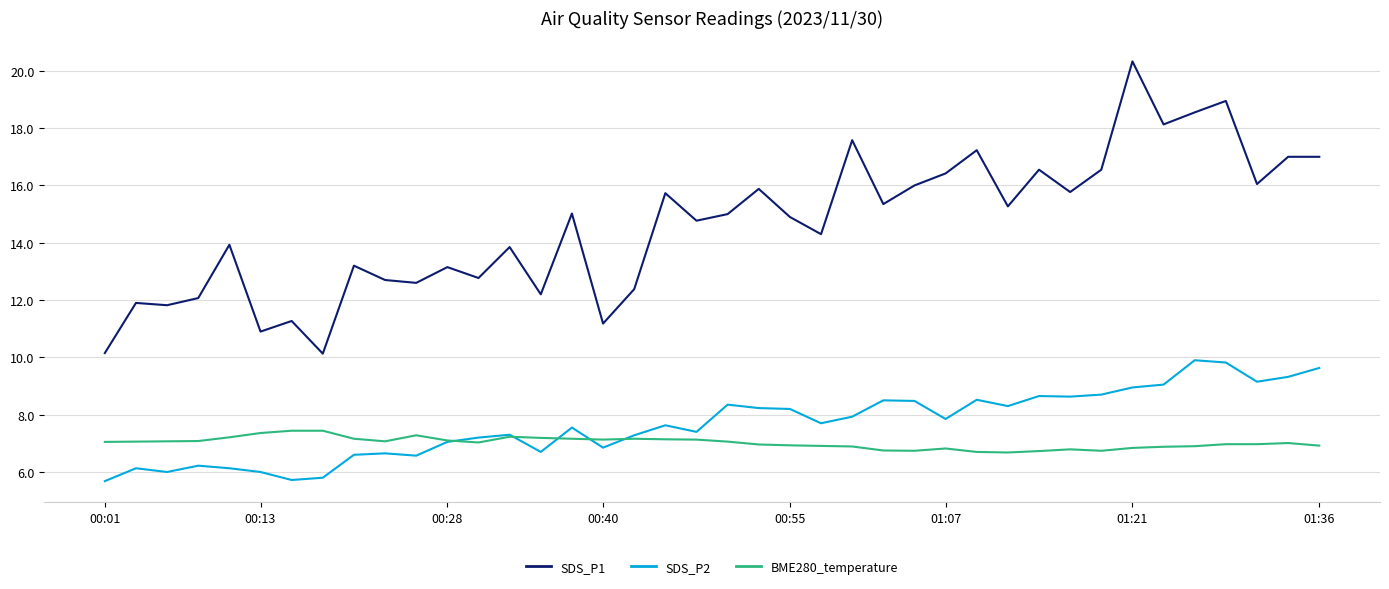

True or false: BME280_temperature and SDS_P1 cross at least once.

False